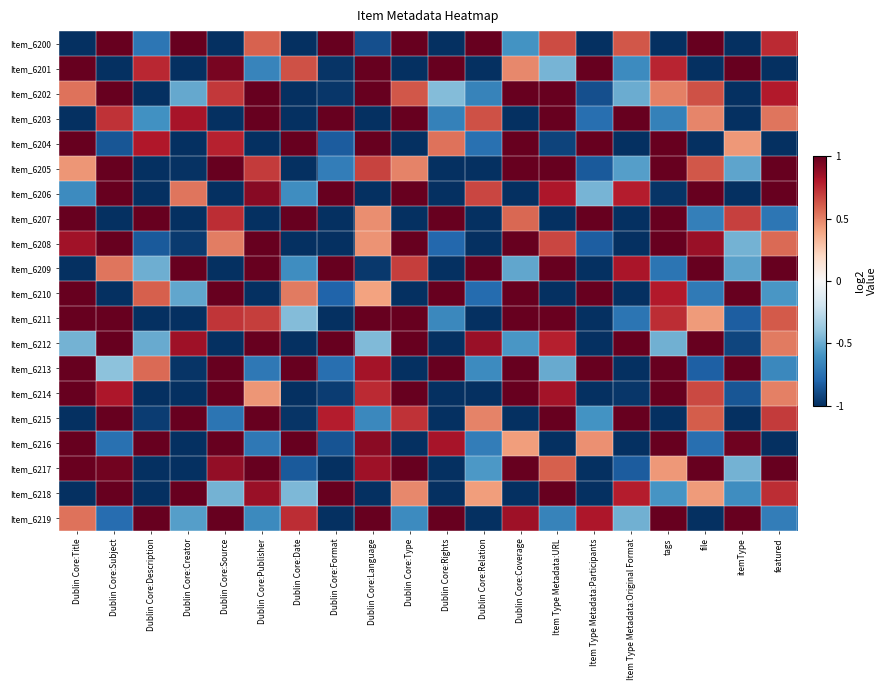

At which category is the sum across all series the highest?

Dublin Core:Subject